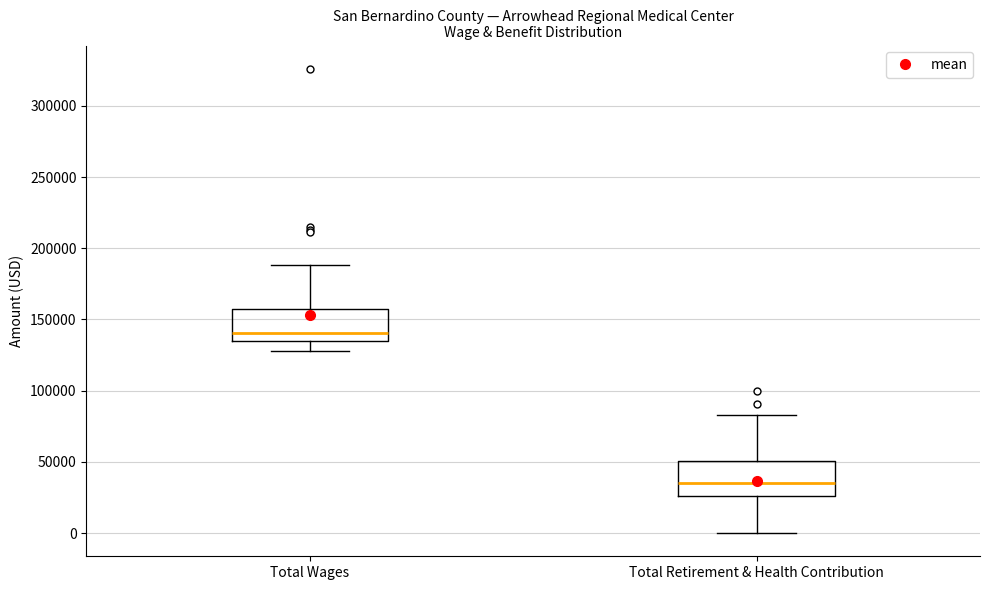

Which box has the highest median line?

Total Wages